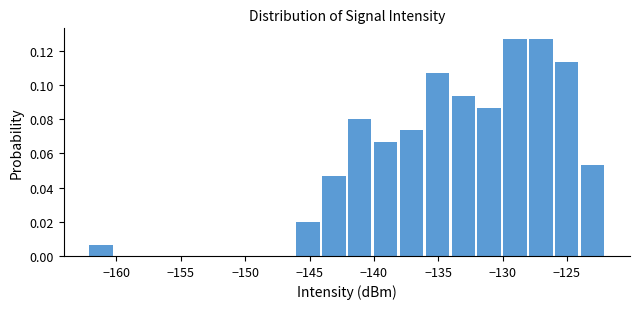

Reading left to right, list every bar in this chart as the range it spans on the x-axis followed by its height. Neither the bar edges nor the heights are printed on the chart, so give them approximately, as read against the axes.

-162 to -160: 0.006
-160 to -158: 0
-158 to -156: 0
-156 to -154: 0
-154 to -152: 0
-152 to -150: 0
-150 to -148: 0
-148 to -146: 0
-146 to -144: 0.020
-144 to -142: 0.046
-142 to -140: 0.080
-140 to -138: 0.066
-138 to -136: 0.074
-136 to -134: 0.106
-134 to -132: 0.094
-132 to -130: 0.086
-130 to -128: 0.126
-128 to -126: 0.126
-126 to -124: 0.114
-124 to -122: 0.054